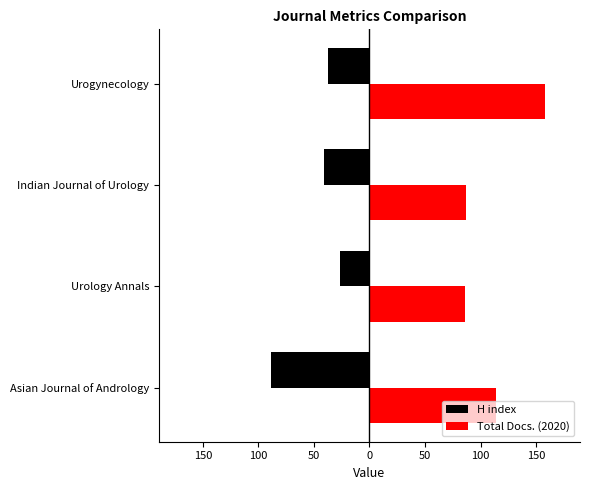

What are all the series names shown in the legend?

H index, Total Docs. (2020)